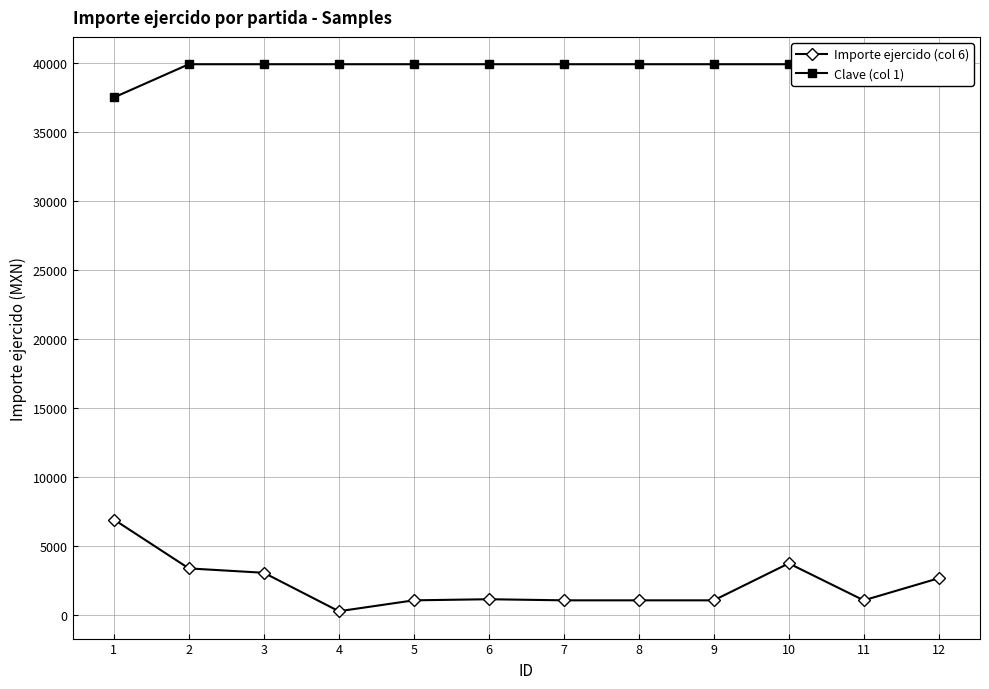

How many values in the Importe ejercido (col 6) series exceed 1140?

5